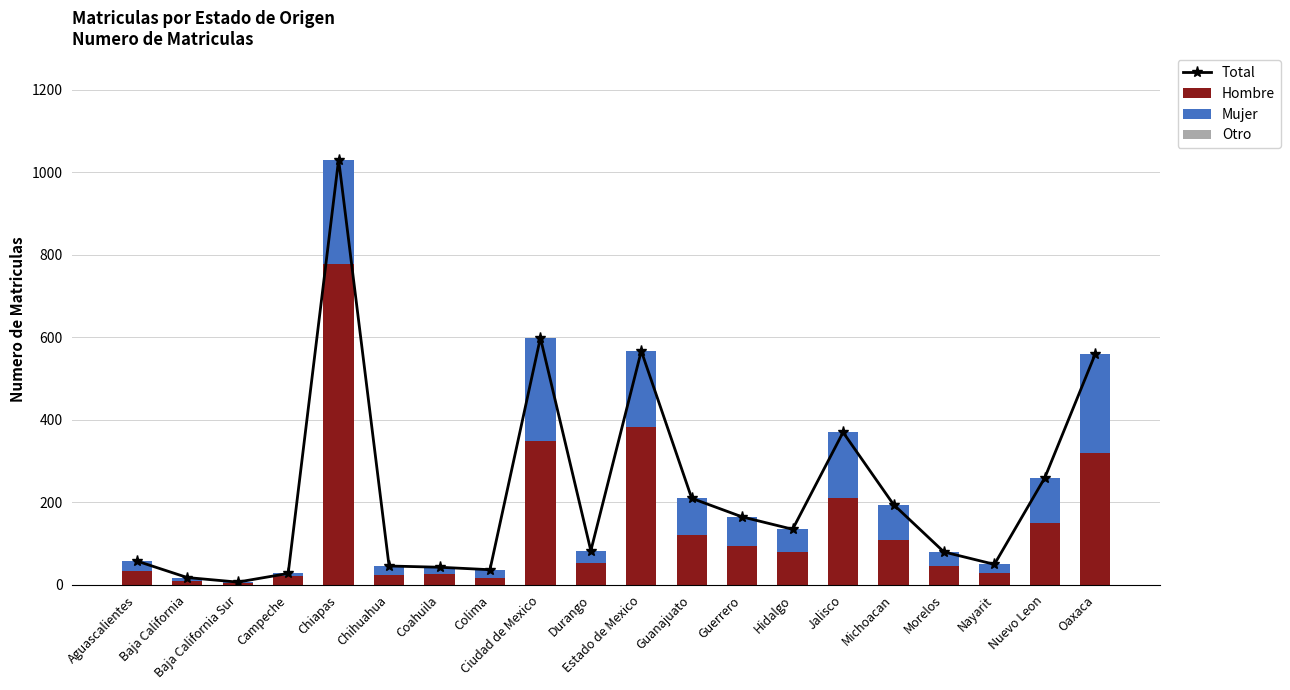

The Otro series shows 0 at Nuevo Leon. True or false?

True